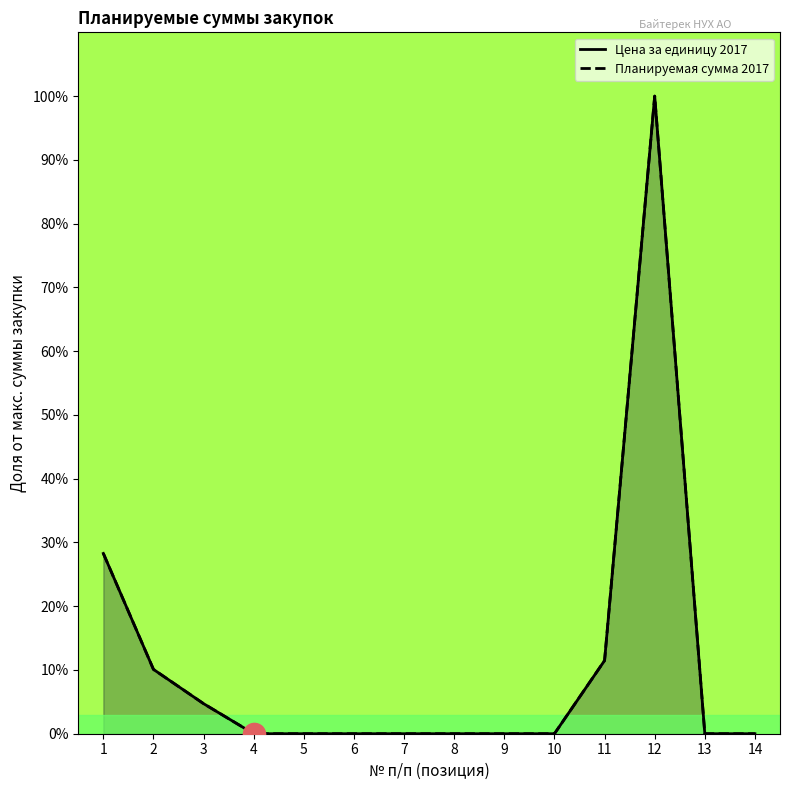

True or false: Планируемая сумма 2017 has more than 2 points higher than both neighbors.

False